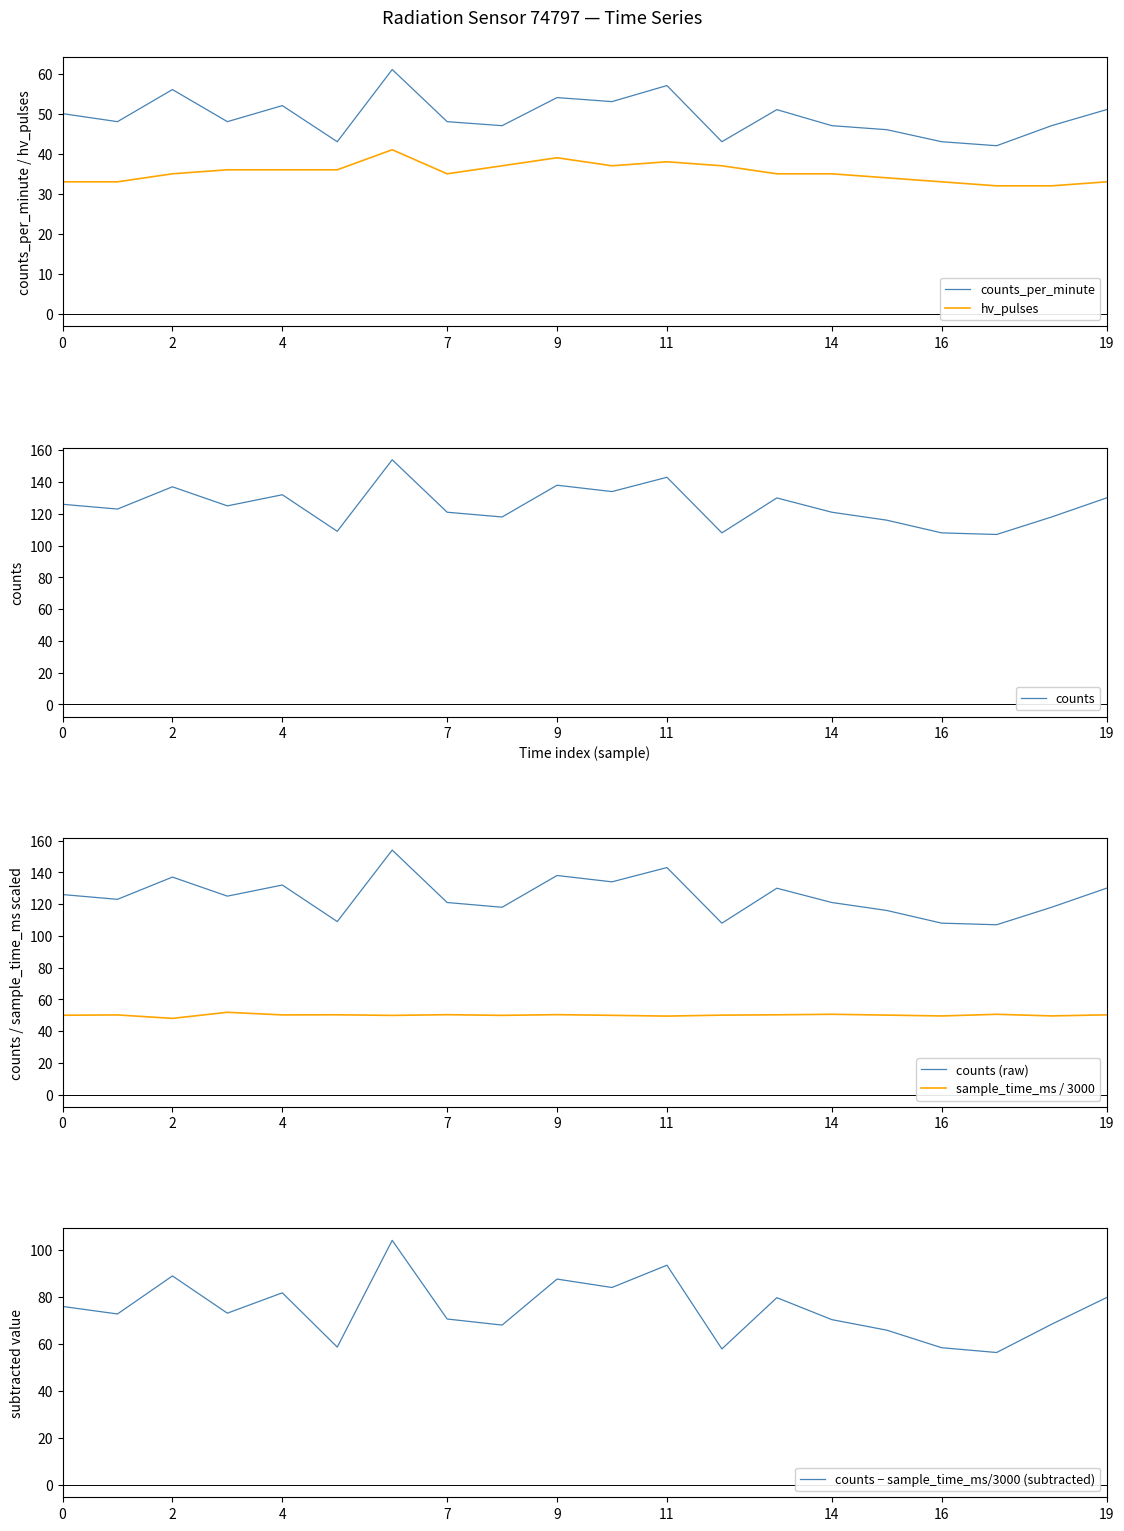

The counts (raw) series shows 143.0 at 11. True or false?

True